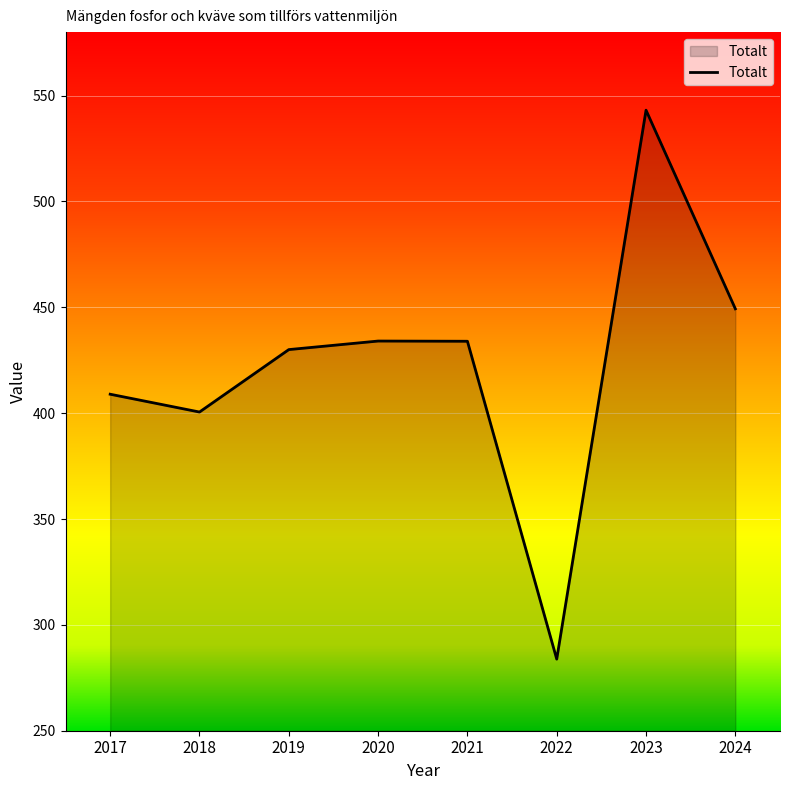

Count the number of values greater than 433.

4